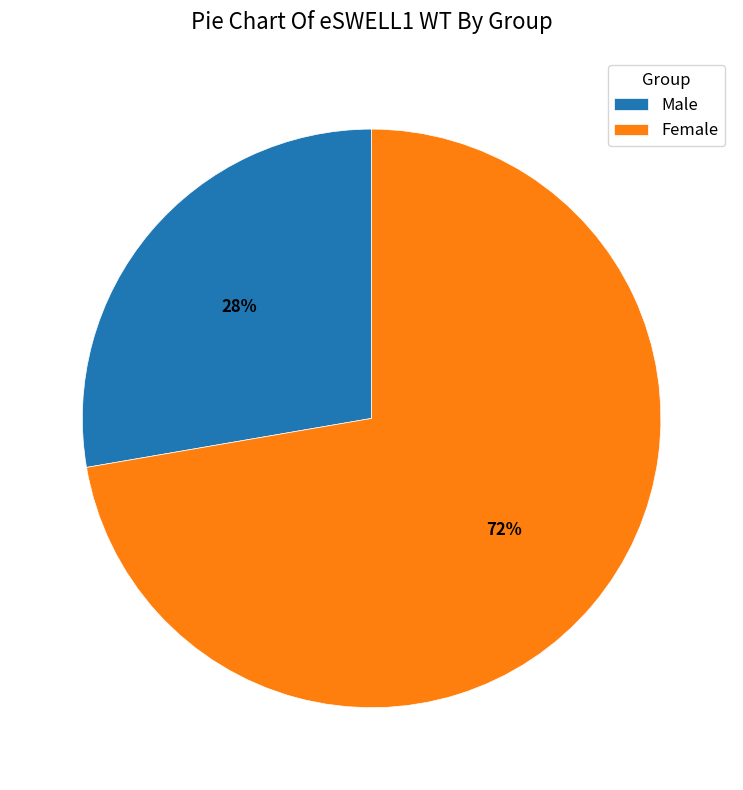

To the nearest percent, what percentage of the pie is Male?

28%